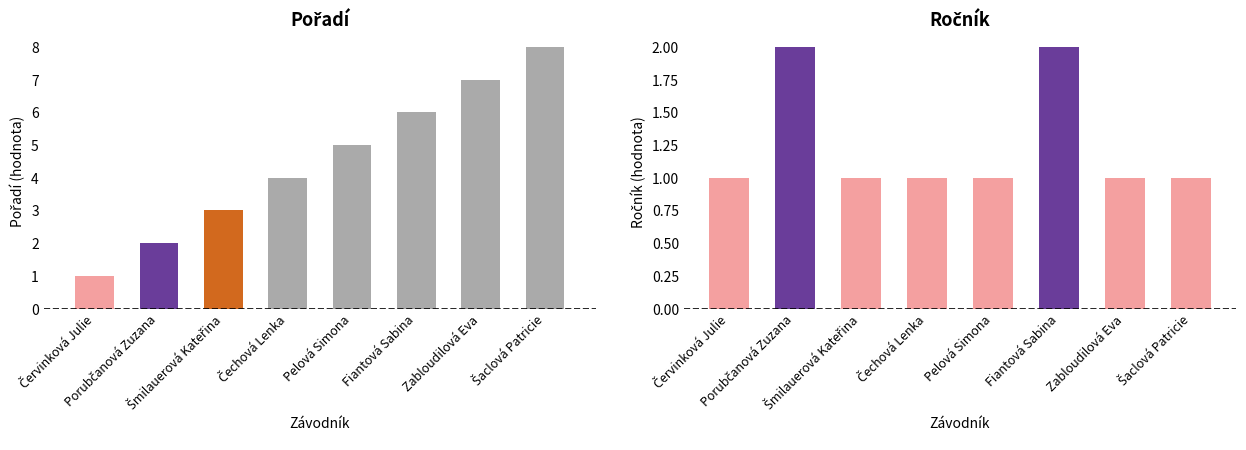

List the series in order of their overall mean, lowest first.

Ročník, Pořadí